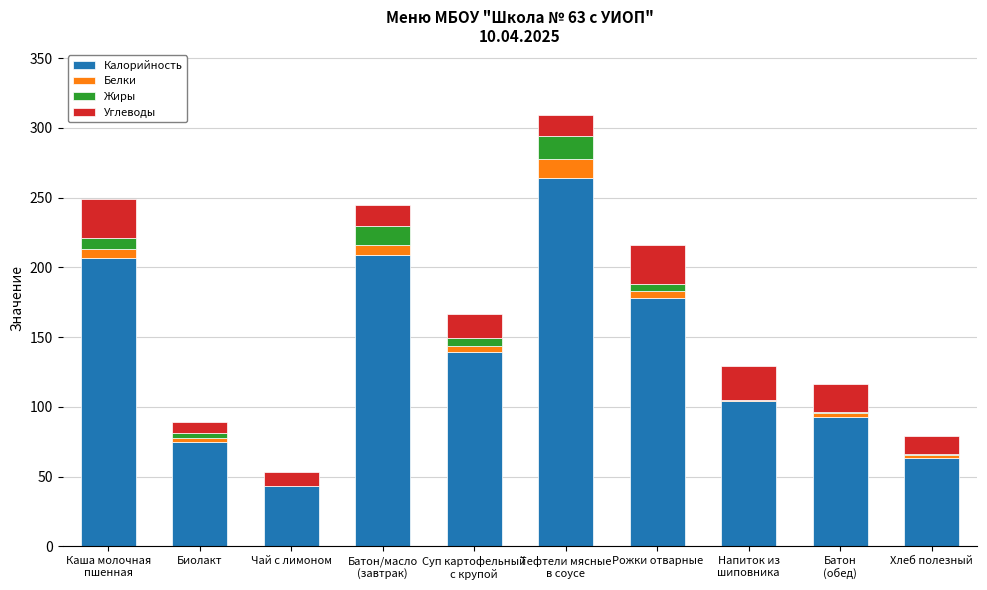

What is the highest value of the Калорийность series?

264.0